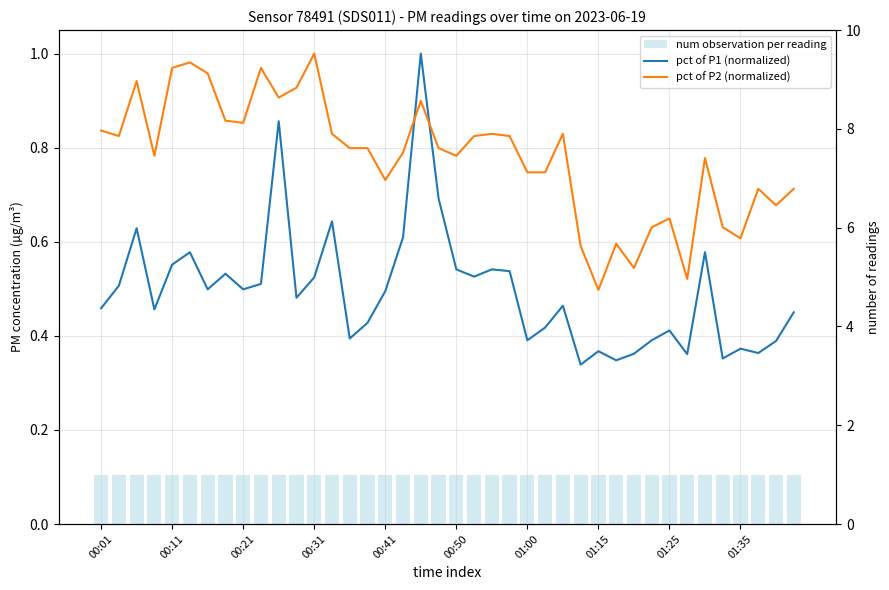

Rank the series by their average value, from lowest to highest.

pct of P1 (normalized), pct of P2 (normalized), num observation per reading